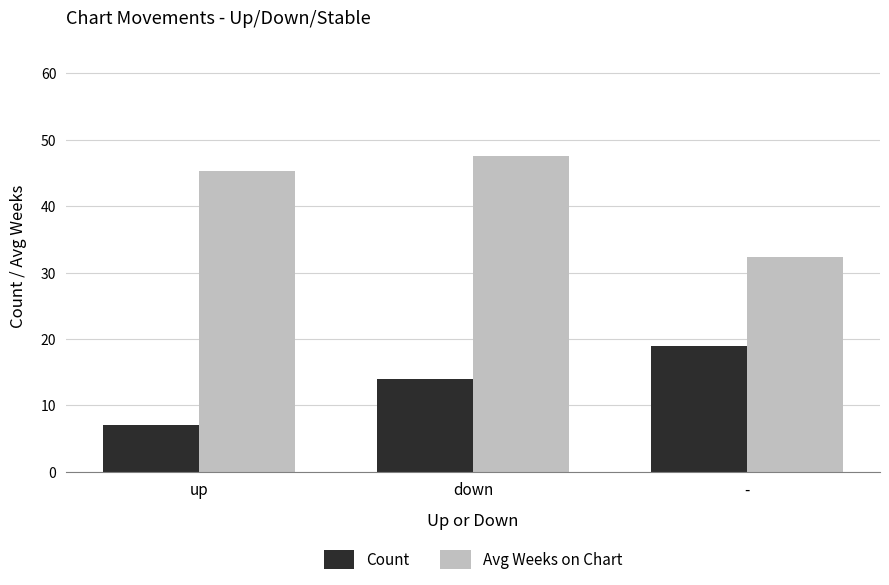

At how many categories does at least one series exceed 24?

3